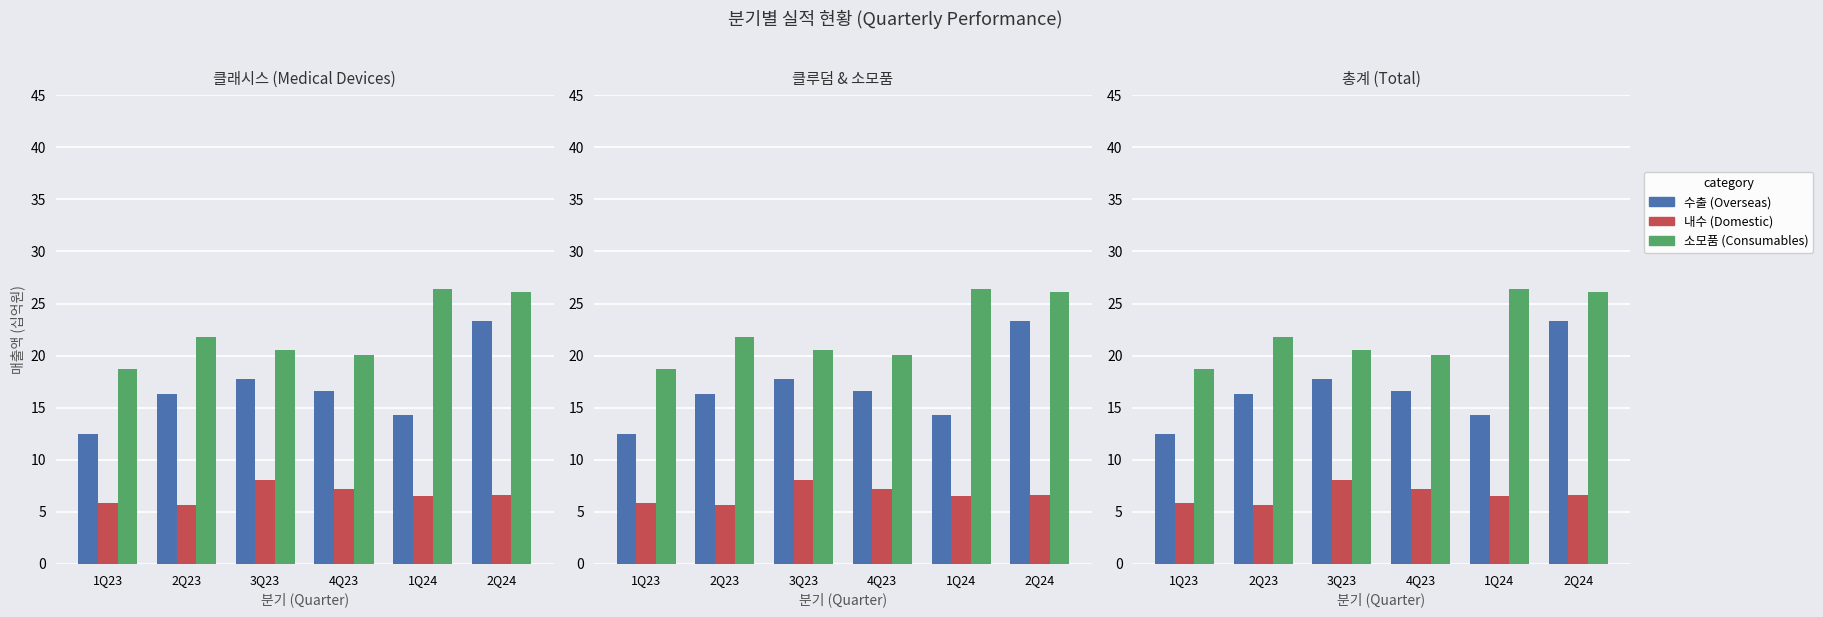

What is the difference between the highest and lowest values at 2Q23?

16.1